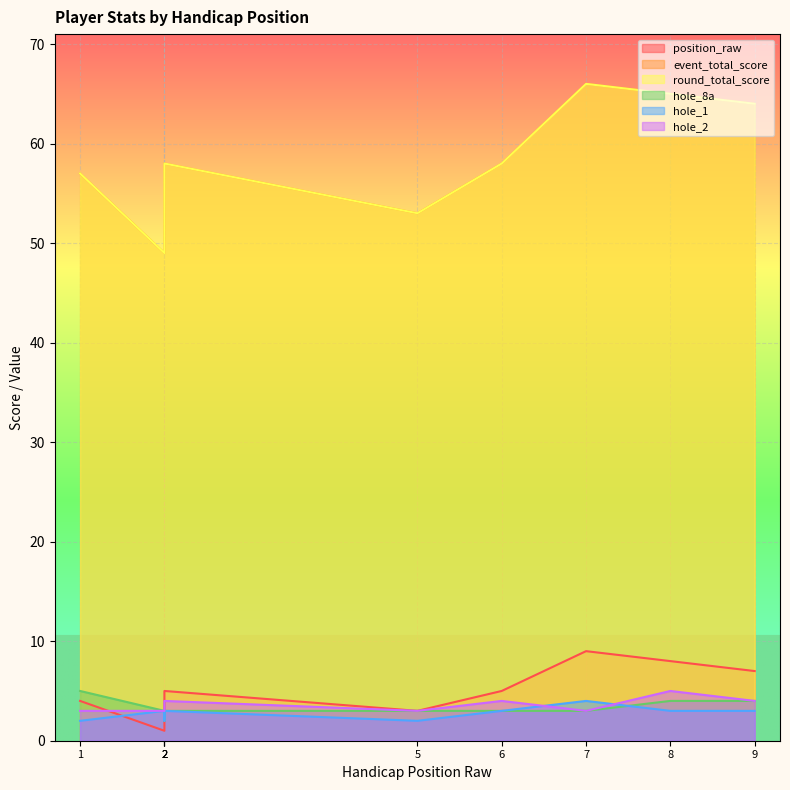

How many interior local valleys does the round_total_score series have?

2